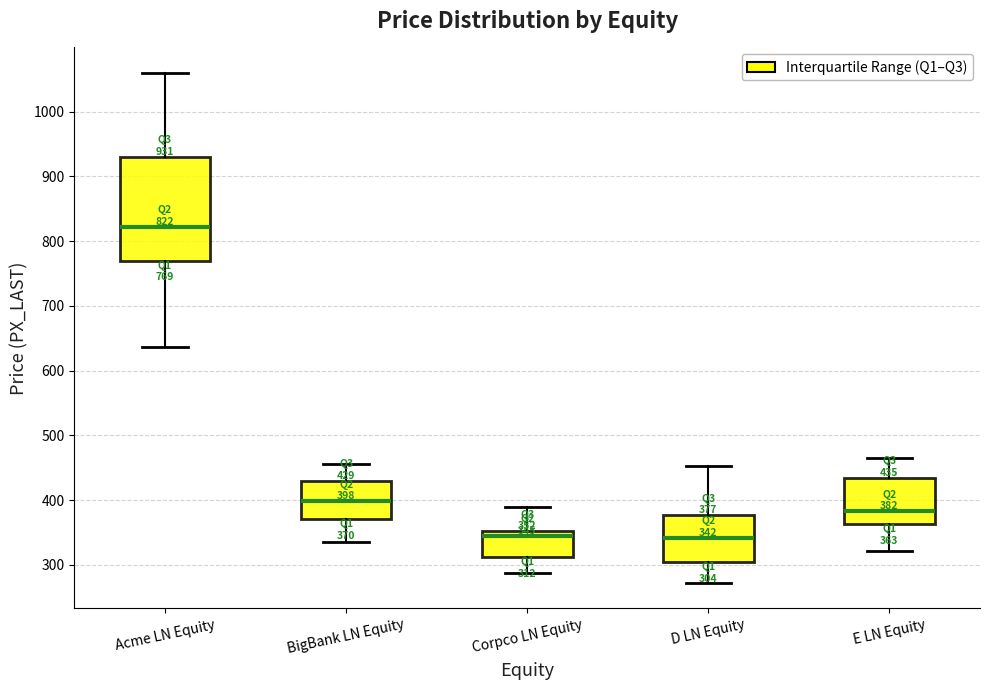

Which box has the highest median line?

Acme LN Equity